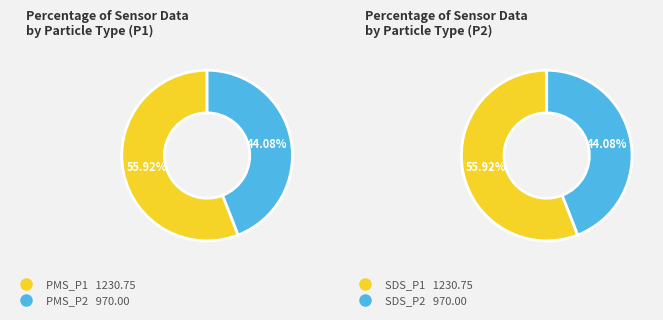

Is it true that 17 is 15% of the pie?

False